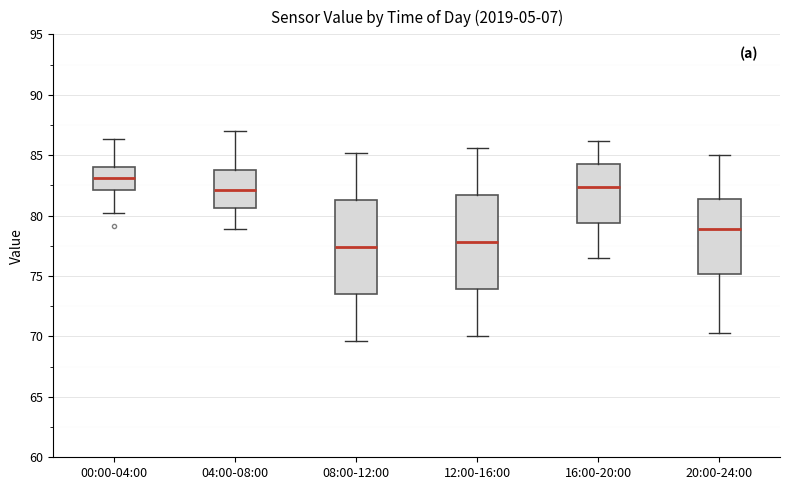

Reading left to right, read every box against the y-axis: the position of its median line, the range the box covers, and the ends of its whiskers. The values are not printed on the chart, so give them approximately, as read against the axis.

00:00-04:00: median 83.0, box 82.0 to 84.0, whiskers 80.0 to 86.5
04:00-08:00: median 82.0, box 80.5 to 84.0, whiskers 79.0 to 87.0
08:00-12:00: median 77.5, box 73.5 to 81.5, whiskers 69.5 to 85.0
12:00-16:00: median 78.0, box 74.0 to 81.5, whiskers 70.0 to 85.5
16:00-20:00: median 82.5, box 79.5 to 84.5, whiskers 76.5 to 86.0
20:00-24:00: median 79.0, box 75.0 to 81.5, whiskers 70.5 to 85.0